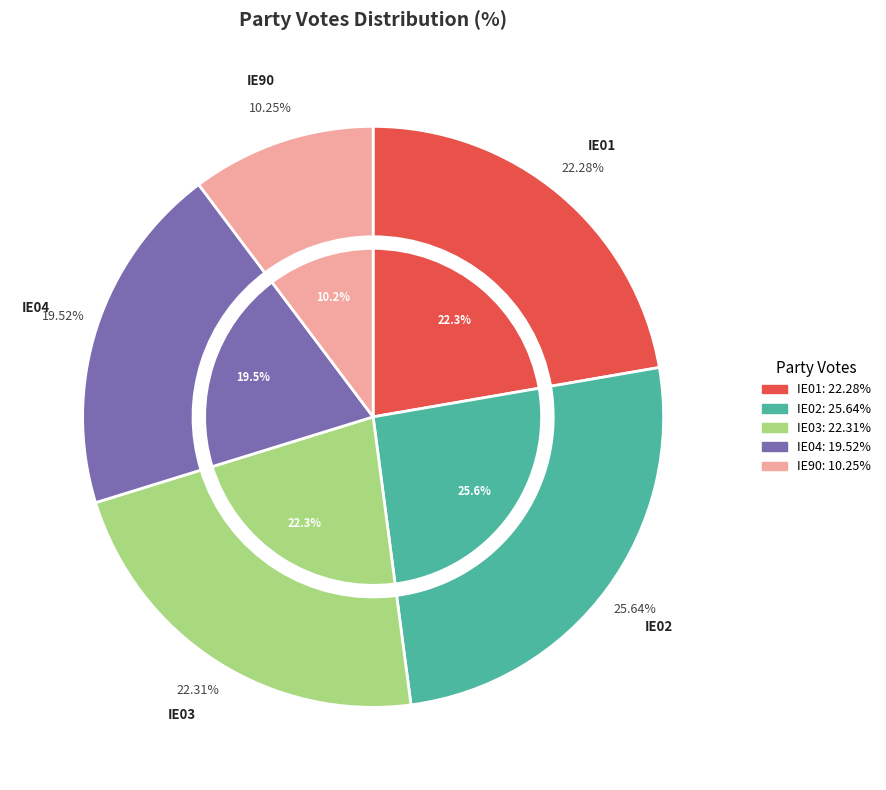

Does IE90 represent more than half of the total?

No